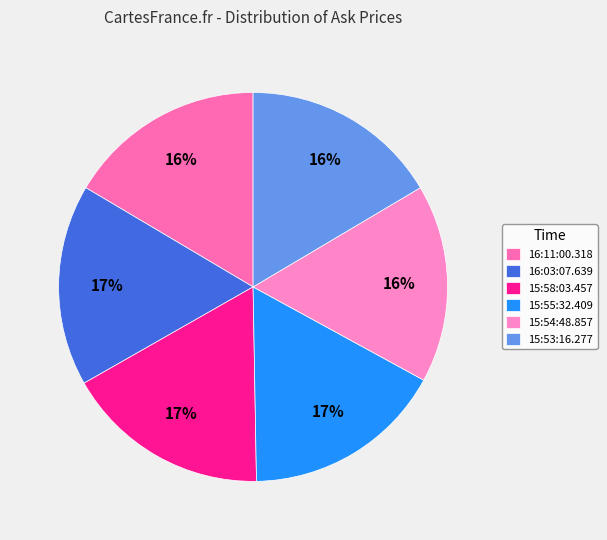

To the nearest percent, what is the average slice percentage?

17%